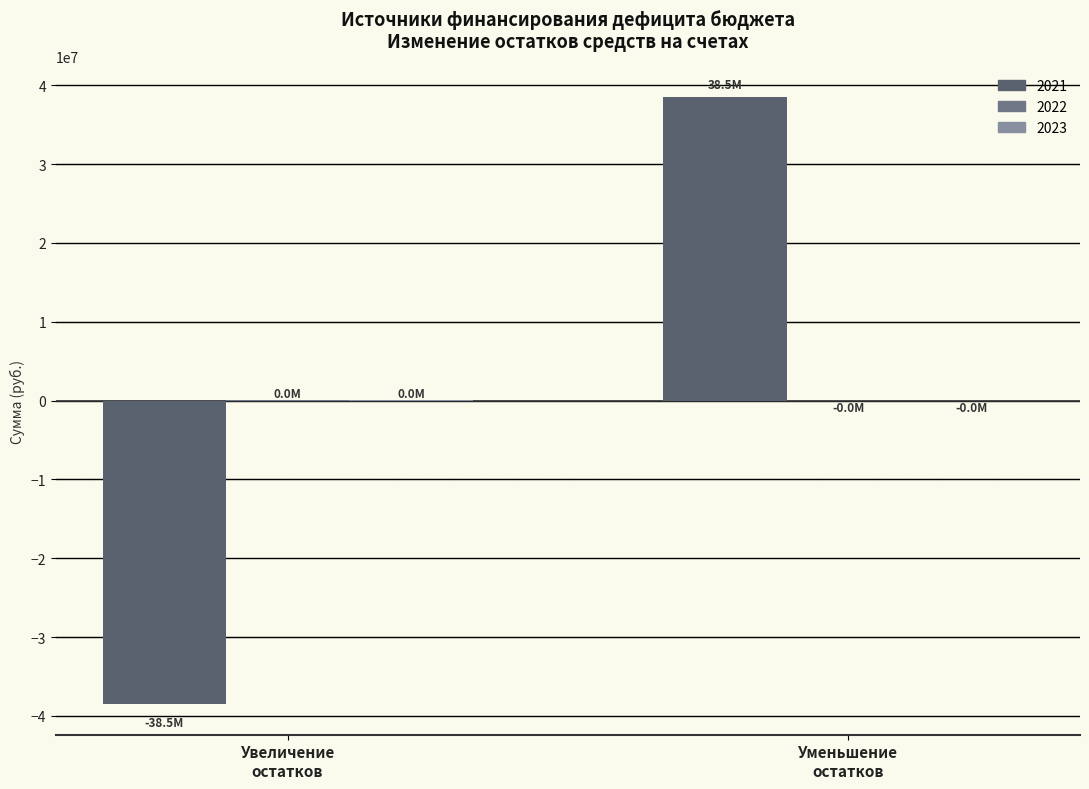

Are the bars horizontal?

No